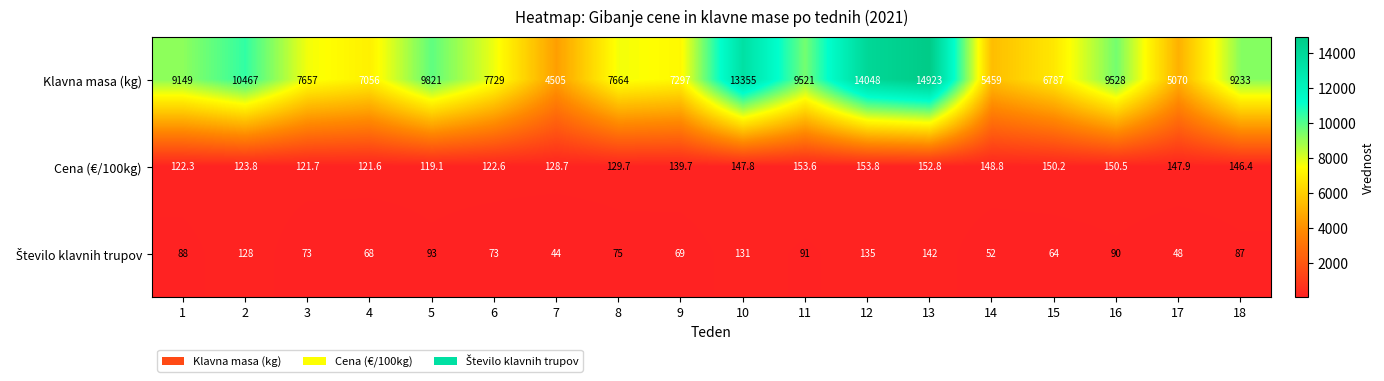

Between 3 and 5, which series saw the biggest shift?

Klavna masa (kg)